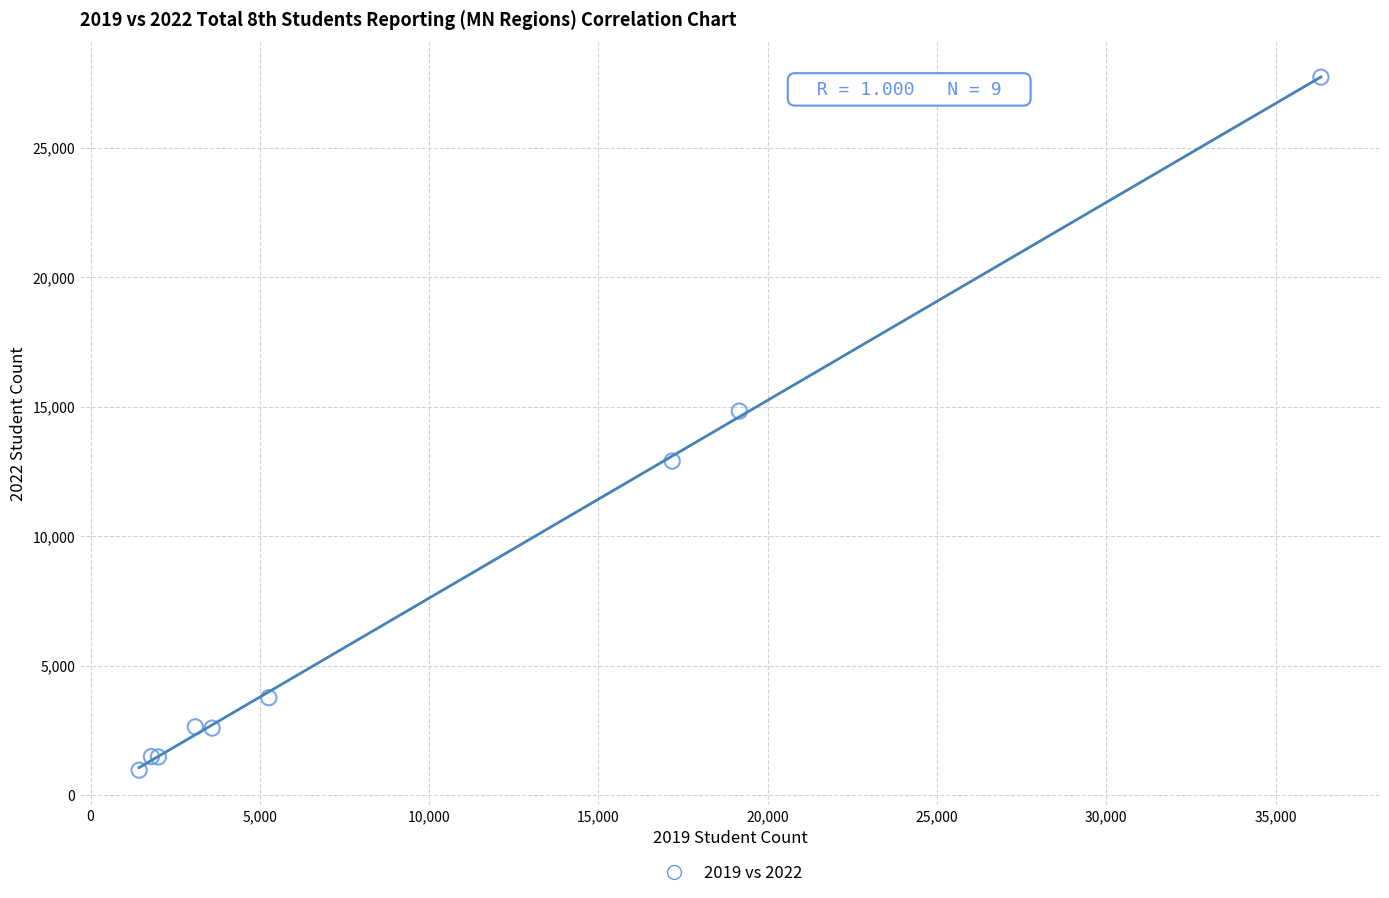

What Y value in the scatter plot is closest to 14344?

14829